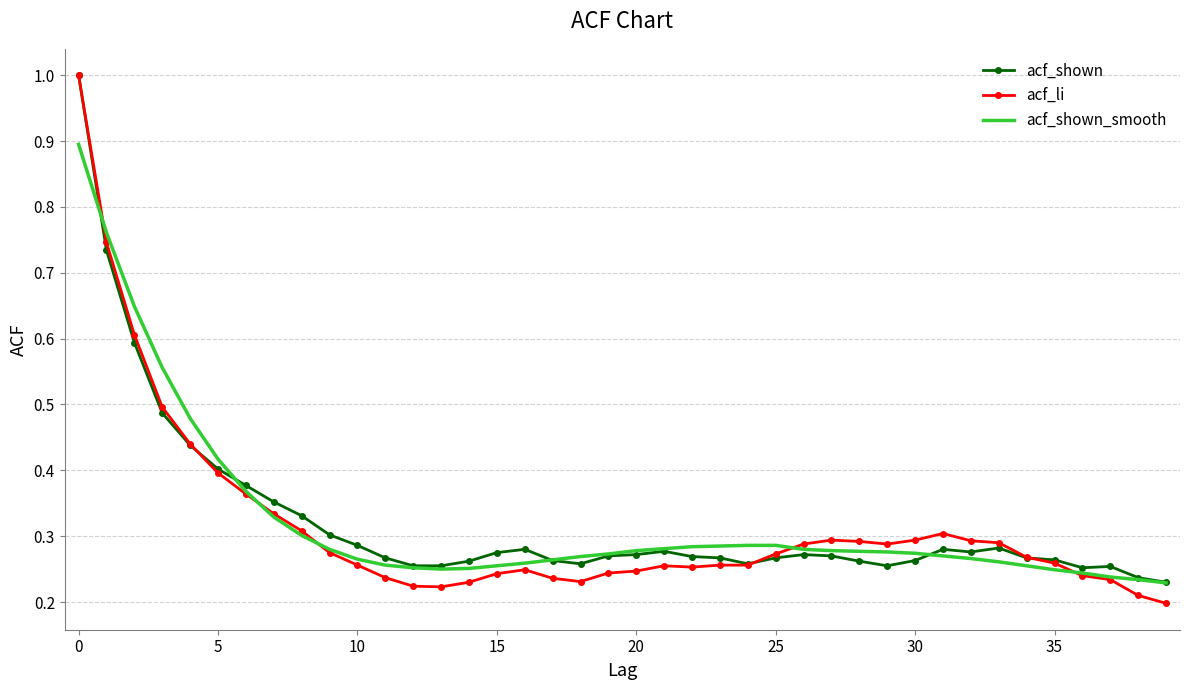

Which series has the widest spread of values?

acf_li